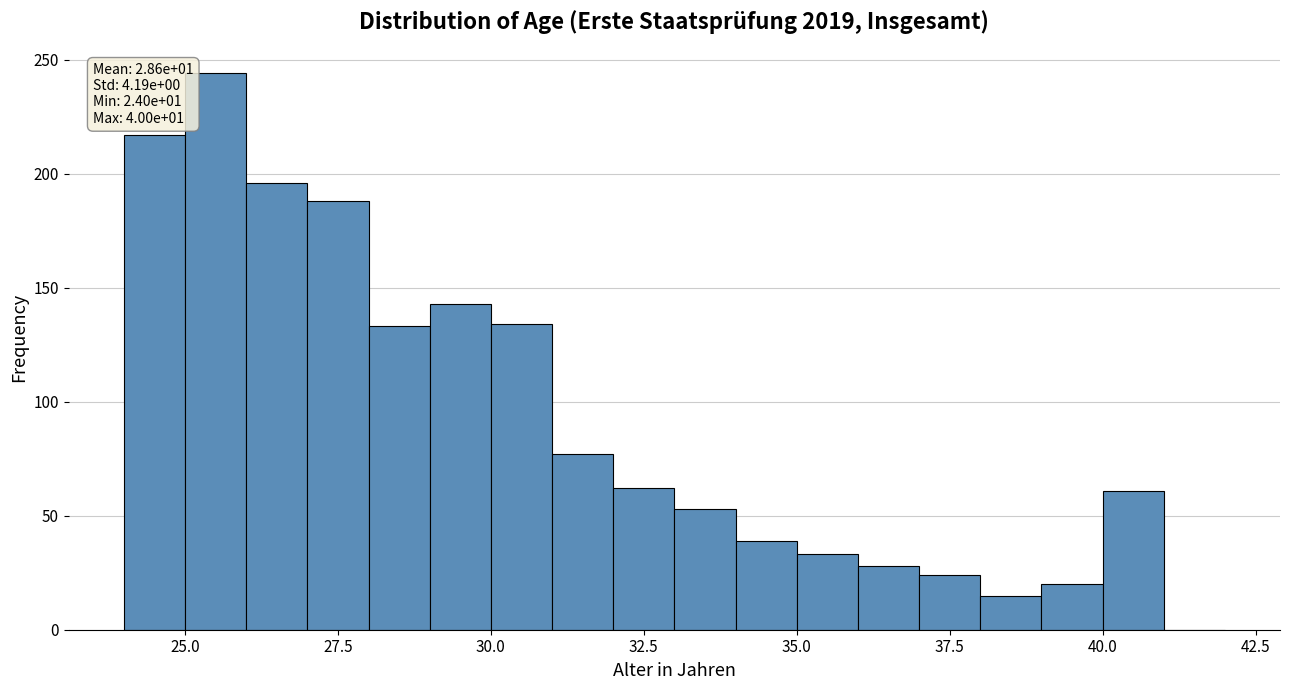

Read against the x-axis, roughly where is the centre of the tallest bar?

25.5